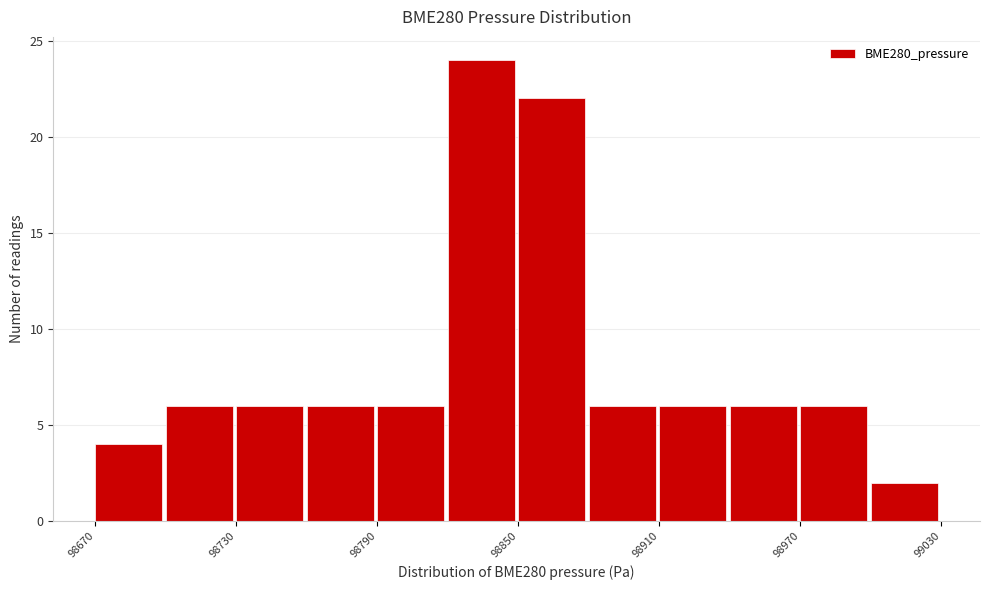

Around what value on the x-axis is the tallest bar? Give the approximate position of its centre, as read against the axis.

98830